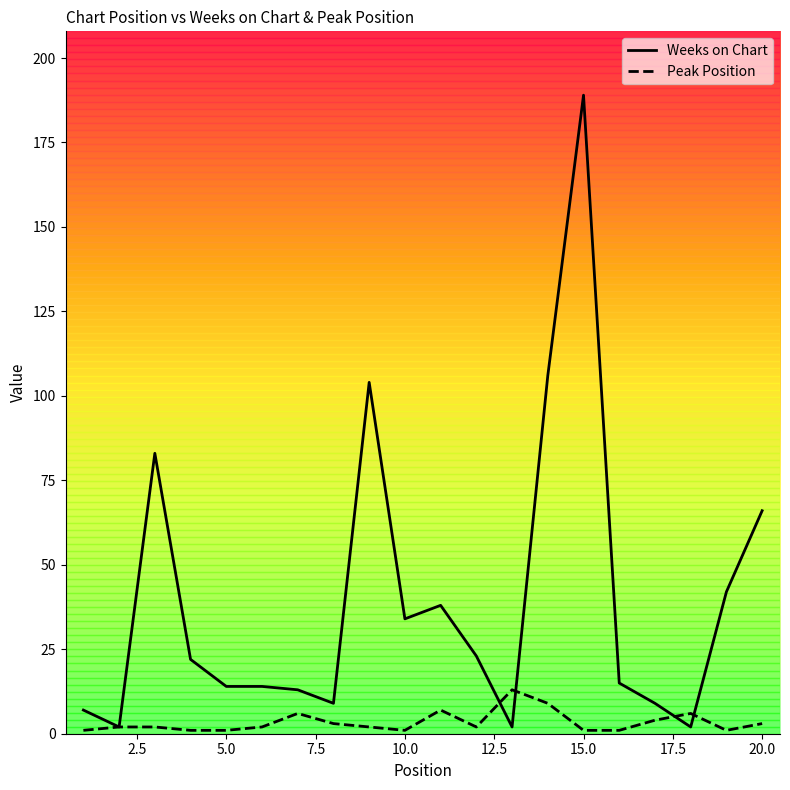

Rank the series by their maximum value, from highest to lowest.

Weeks on Chart, Peak Position